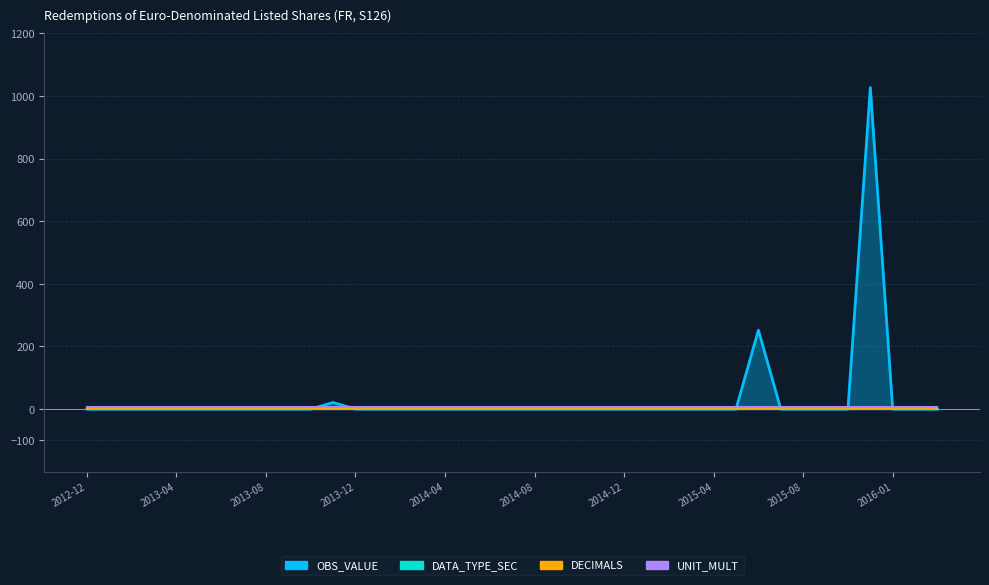

Rank the series at 2014-02 from highest to lowest value.

UNIT_MULT, DATA_TYPE_SEC, DECIMALS, OBS_VALUE